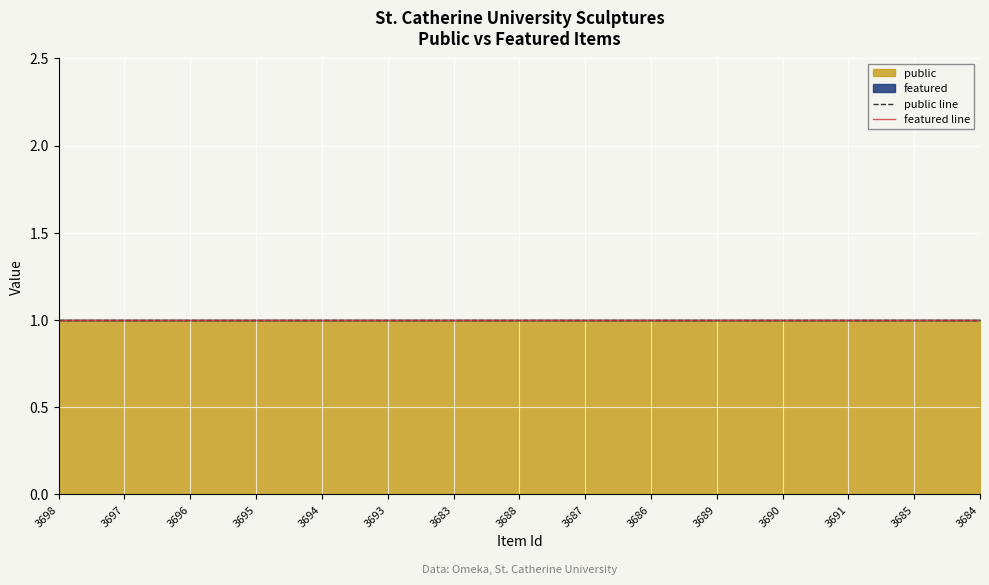

What is the label of the 15th point from the right?

3698